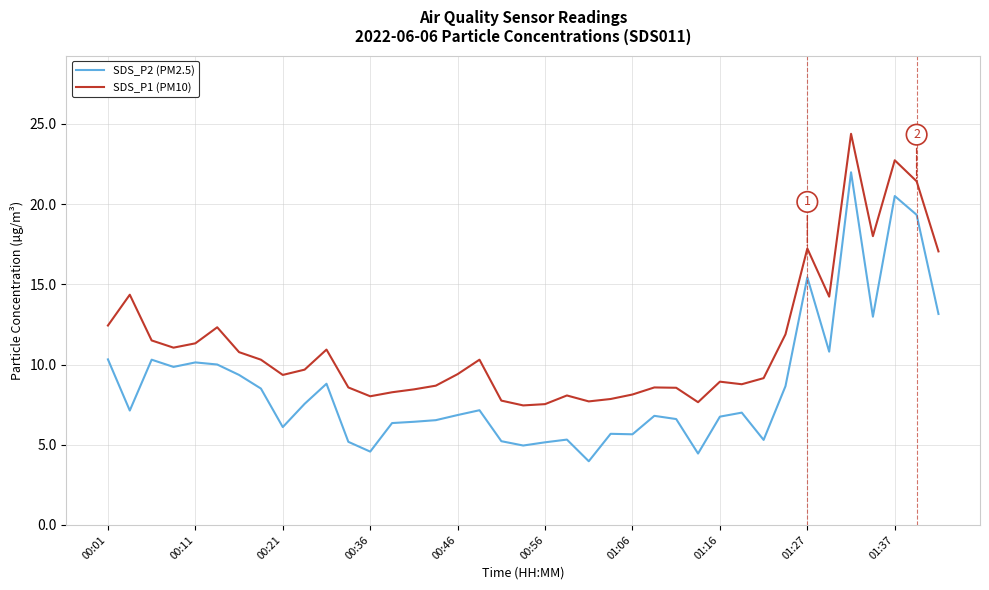

At how many categories does at least one series exceed 24?

1